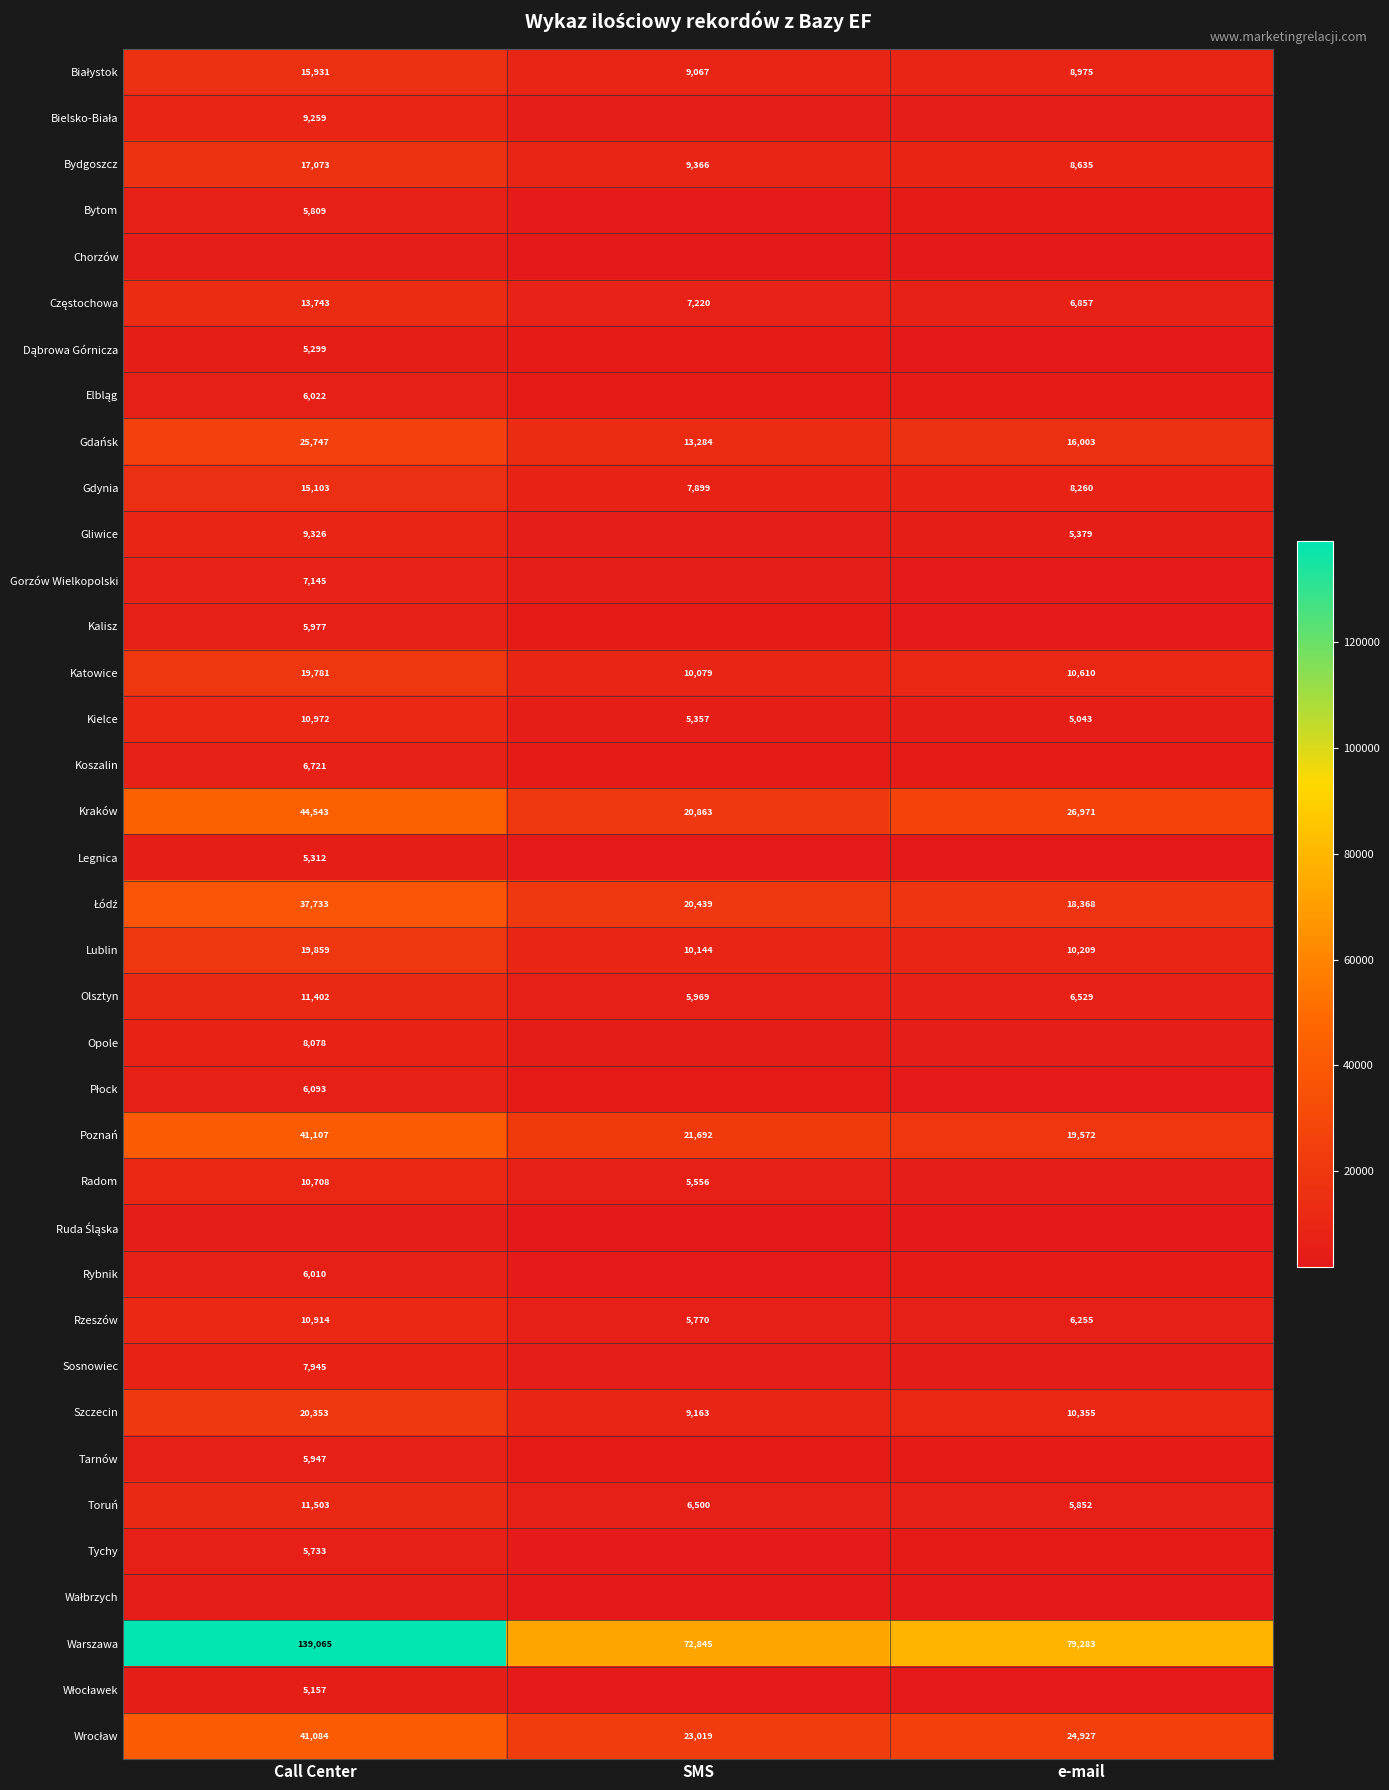

Is it true that Olsztyn equals 6529 at e-mail?

True